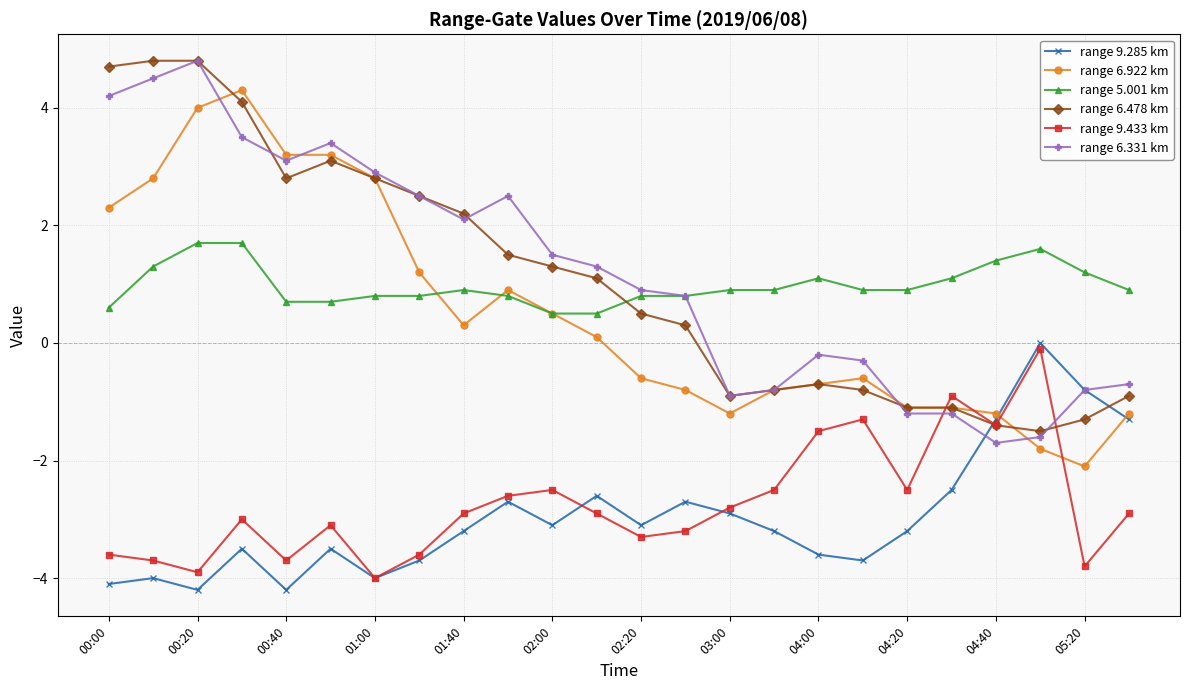

How many data points in range 6.922 km are less than 0?

12